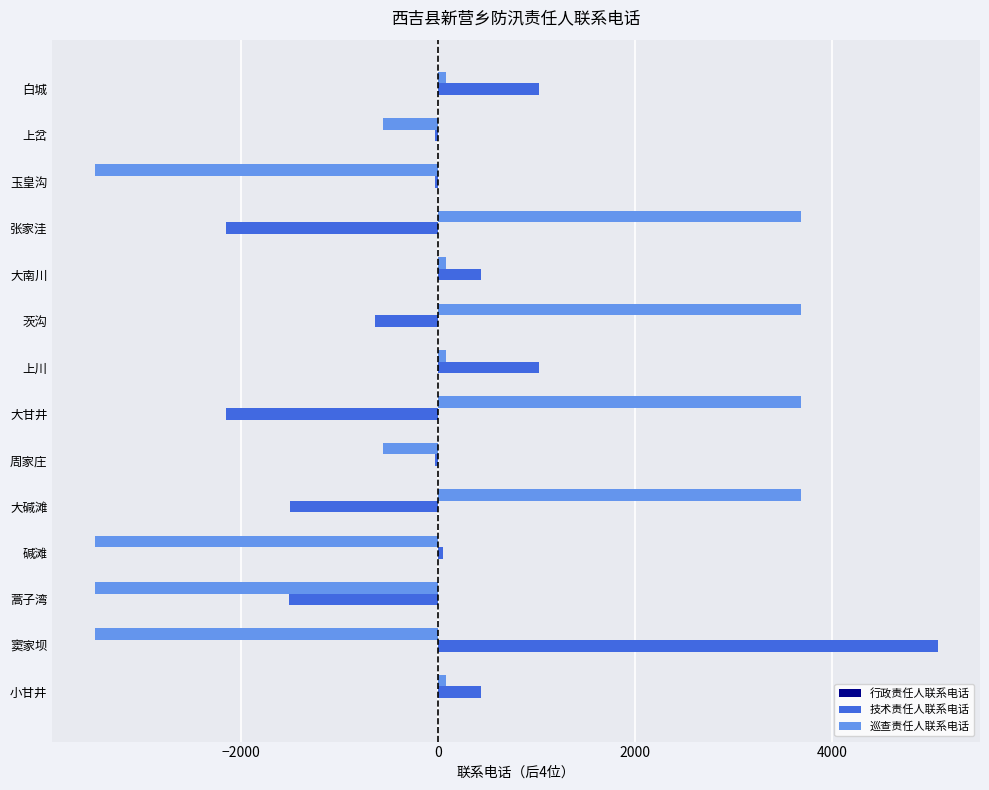

Between 玉皇沟 and 上岔, which series saw the biggest shift?

巡查责任人联系电话